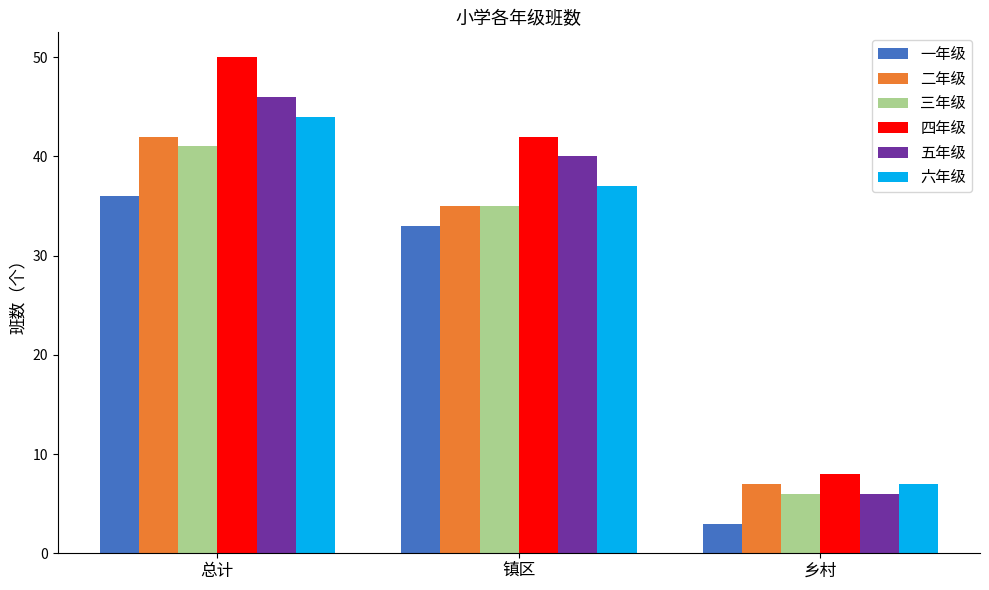

What is the label of the 3rd bar from the left?

乡村